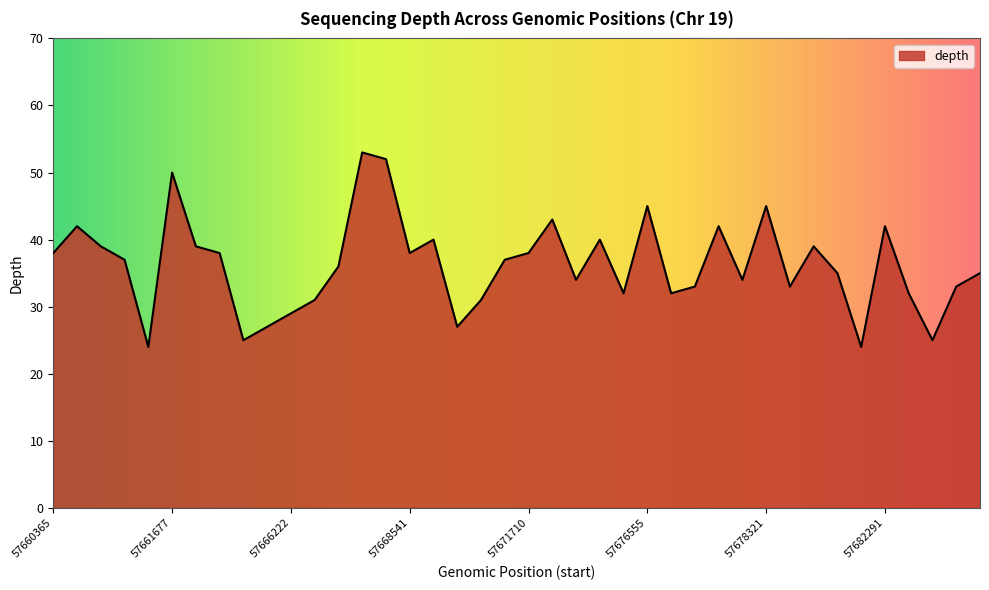

How many interior local peaks (higher than both neighbors) does the data have?

11